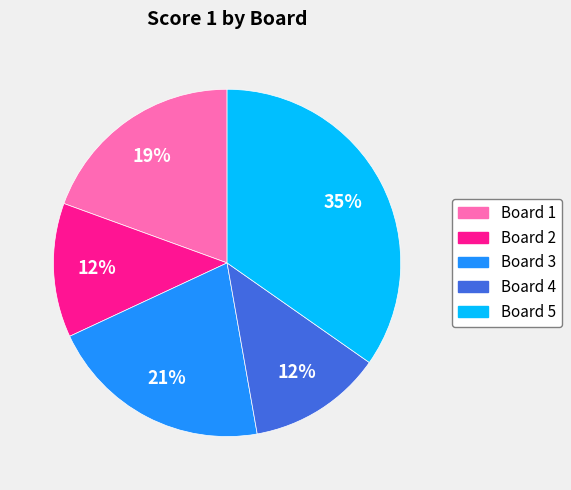

Which has a higher value, Board 3 or Board 2?

Board 3